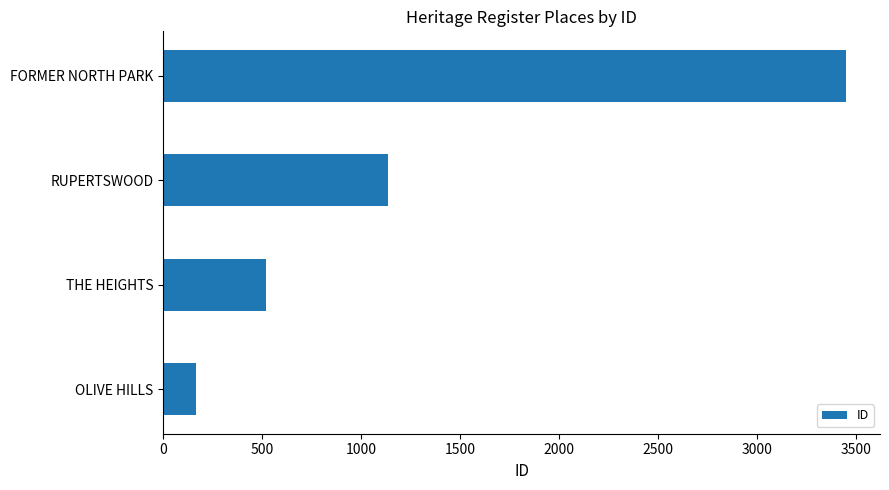

Which label corresponds to the largest value in the chart?

FORMER NORTH PARK